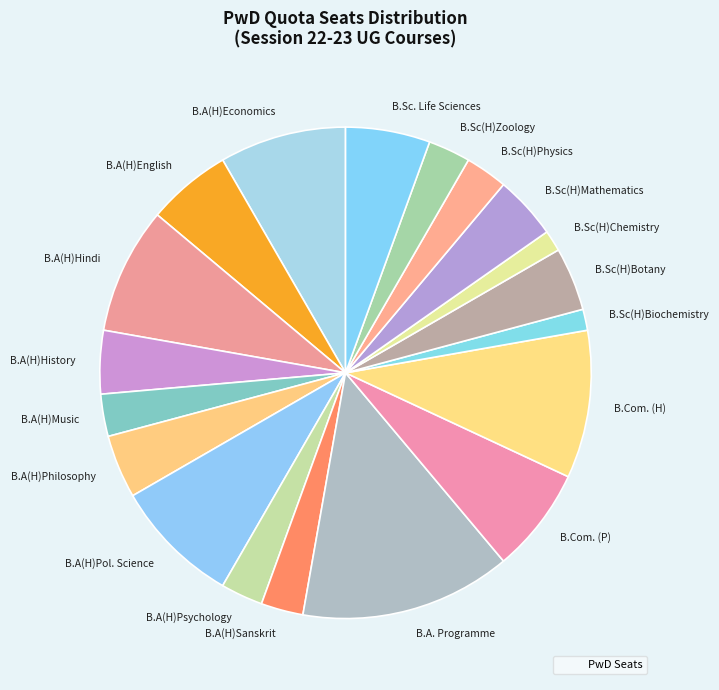

The B.A(H)Hindi slice represents 1% of the pie. True or false?

False